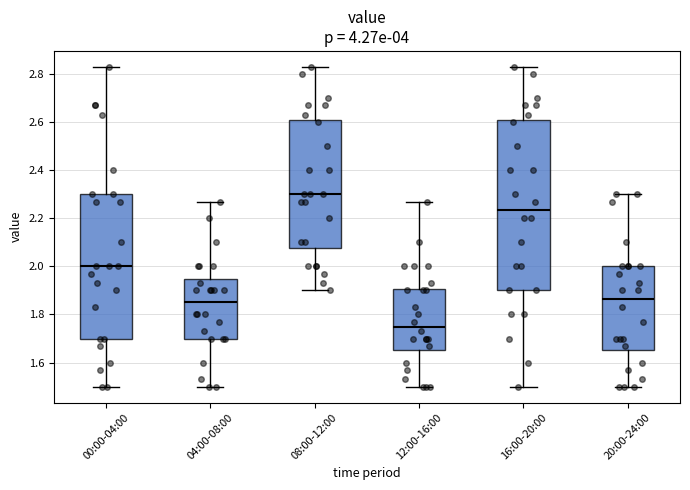

Which box is the tallest, from its lower edge to its upper edge?

16:00-20:00